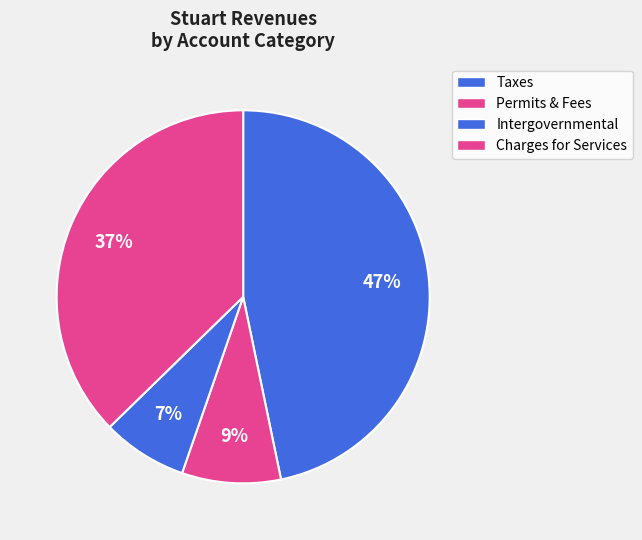

How many segments does this pie chart have?

4